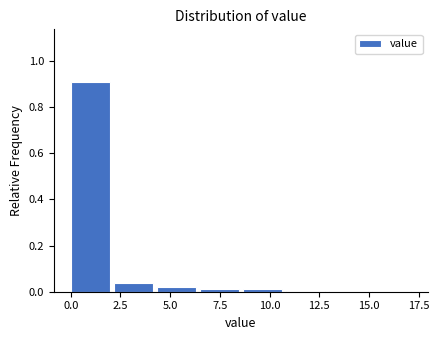

Over which range of the x-axis is the bar tallest?

0.0 to 2.0